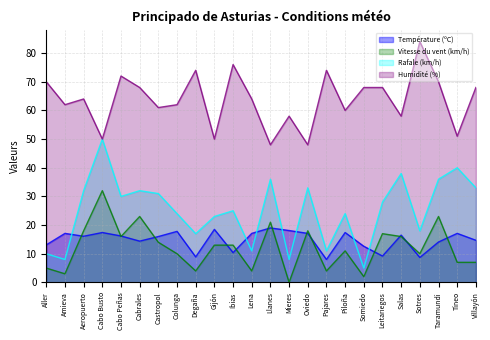

Where is the first local maximum for Température (ºC)?

Amieva